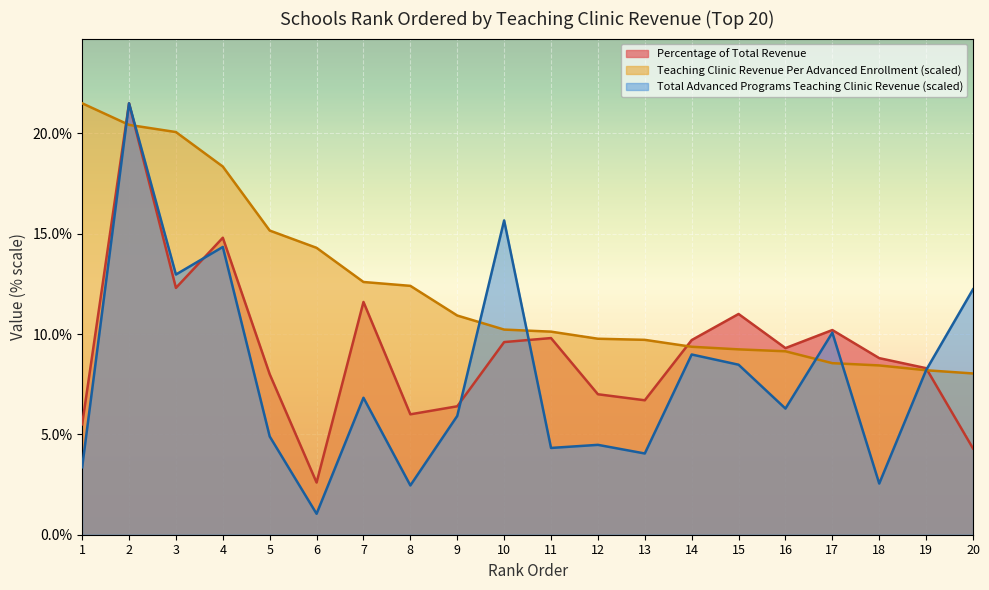

Reading left to right, extract all data points from this chart.

Total Advanced Programs Teaching Clinic Revenue: 3.4	21.5	13.0	14.3	4.9	1.0	6.8	2.5	5.9	15.7	4.3	4.5	4.0	9.0	8.5	6.3	10.1	2.5	8.2	12.2
Teaching Clinic Revenue Per Advanced Enrollment: 21.5	20.4	20.1	18.3	15.2	14.3	12.6	12.4	10.9	10.2	10.1	9.8	9.7	9.4	9.2	9.1	8.5	8.4	8.2	8.0
Percentage of Total Revenue: 5.5	21.5	12.3	14.8	8.0	2.6	11.6	6.0	6.4	9.6	9.8	7.0	6.7	9.7	11.0	9.3	10.2	8.8	8.3	4.3